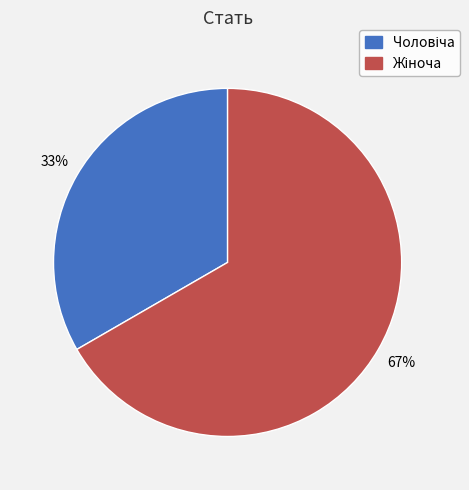

How many segments does this pie chart have?

2